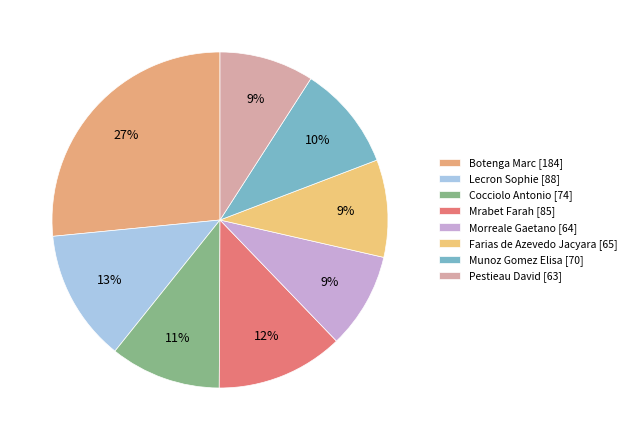

What is the ratio of the value at Munoz Gomez Elisa to the value at Morreale Gaetano?

1.1